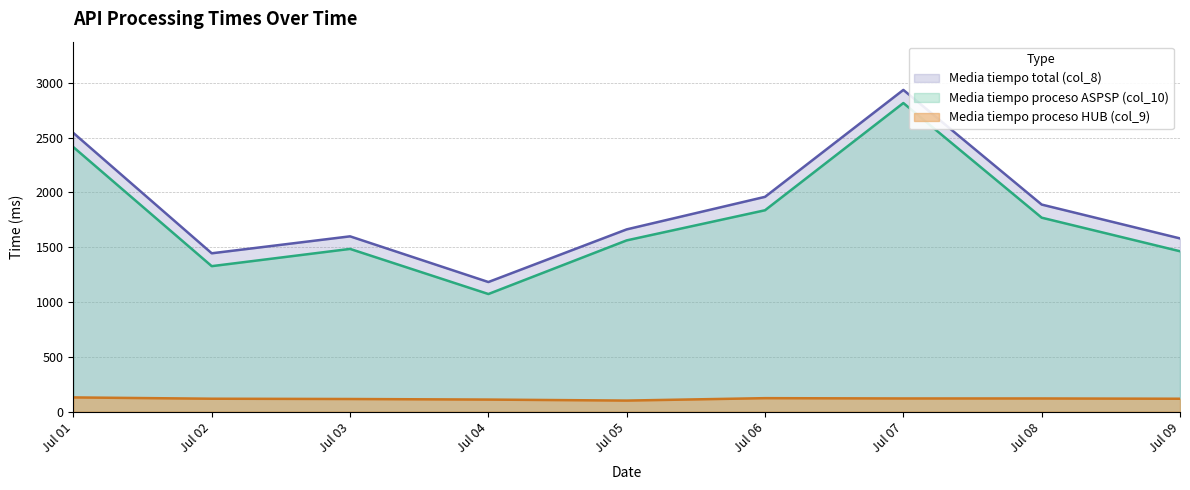

What is the total value across all series at Jul 04?

2363.7